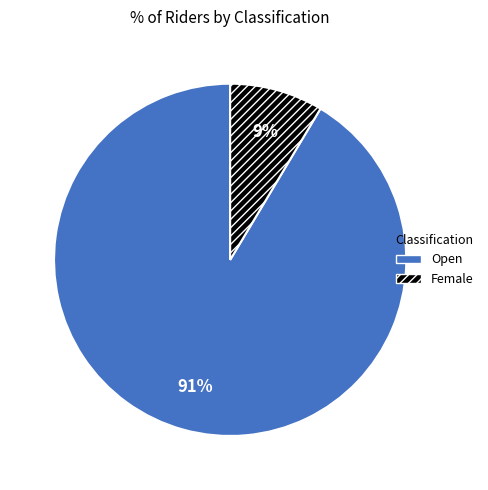

True or false: Open accounts for 91% of the total.

True